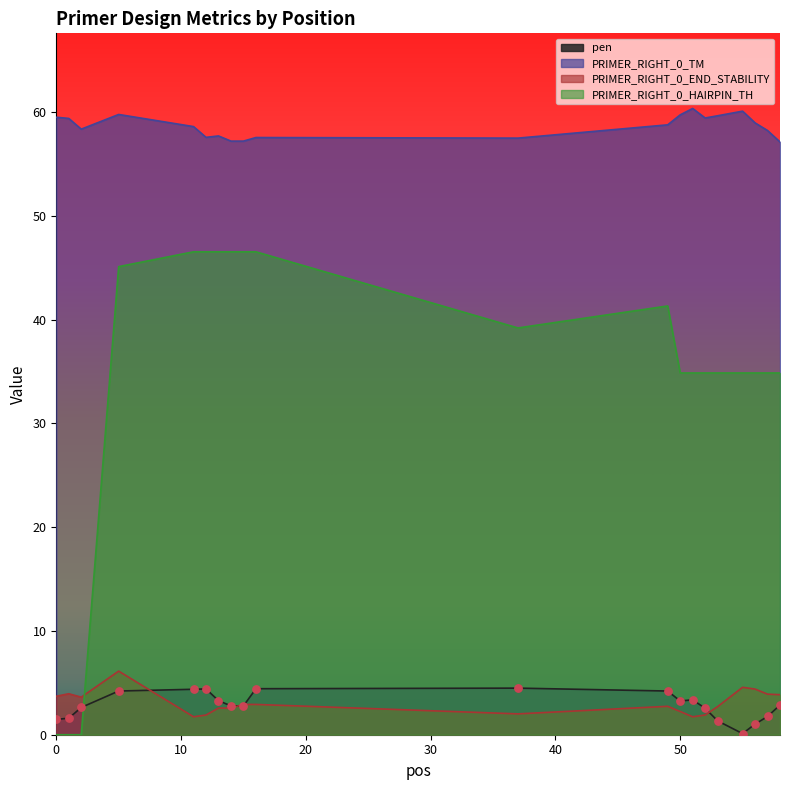

Is the value of PRIMER_RIGHT_0_END_STABILITY at 16 greater than the value of PRIMER_RIGHT_0_HAIRPIN_TH at 55?

No